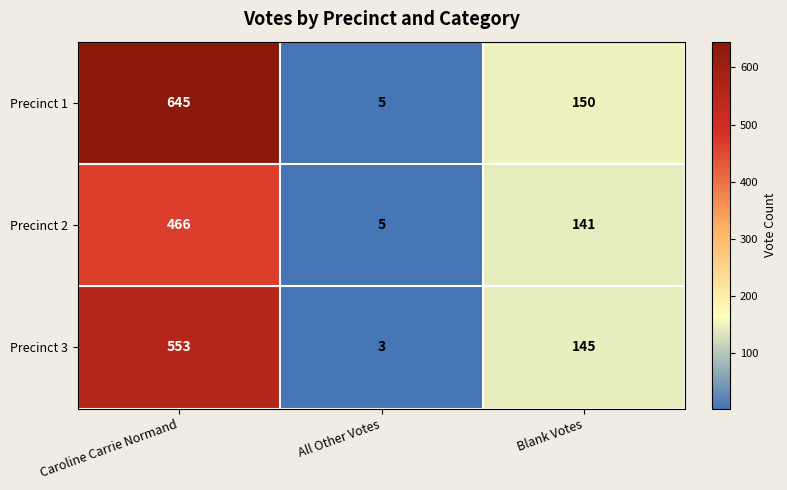

List the series in order of their overall mean, highest first.

Precinct 1, Precinct 3, Precinct 2